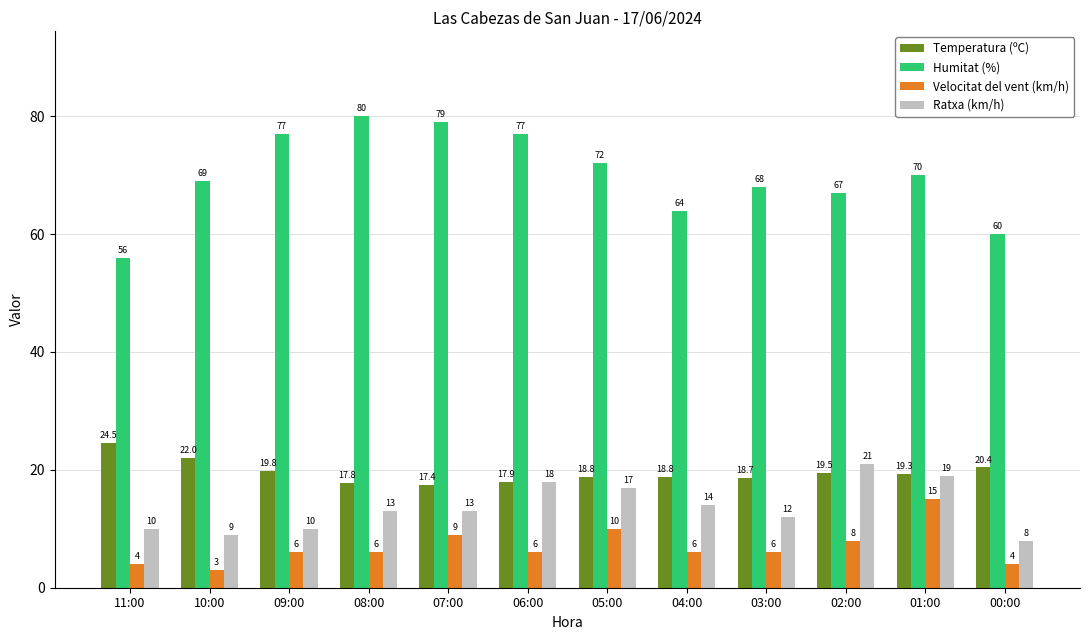

Between 06:00 and 05:00, which series saw the biggest shift?

Humitat (%)